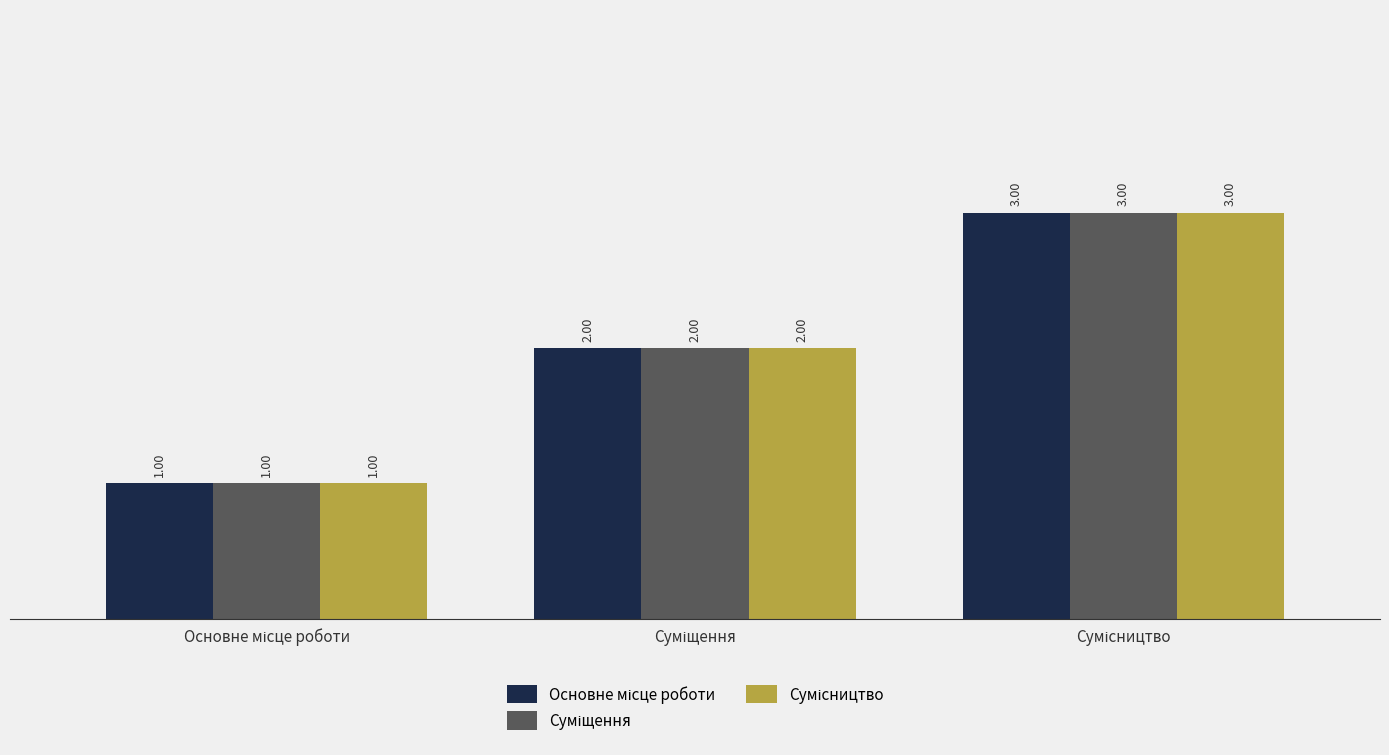

Reading right to left, what are all the values shown in this chart?

Основне місце роботи: 3	2	1
Суміщення: 3	2	1
Сумісництво: 3	2	1